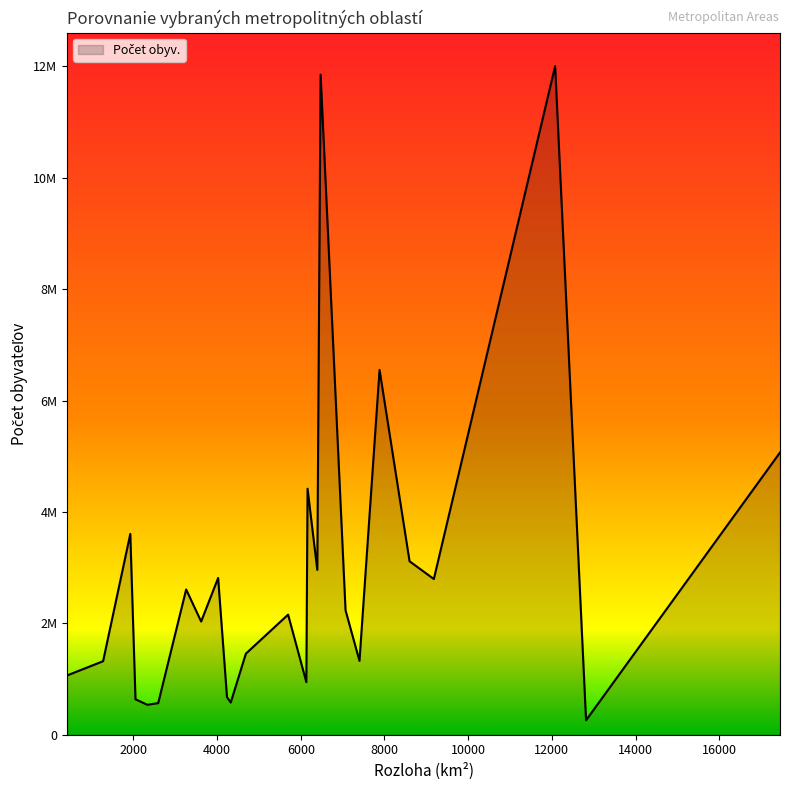

Which category has the highest value across all series?

12079